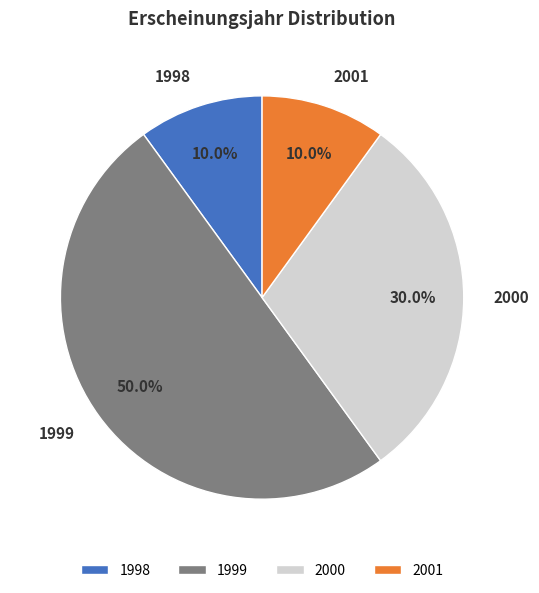

Does 1998 represent more than half of the total?

No